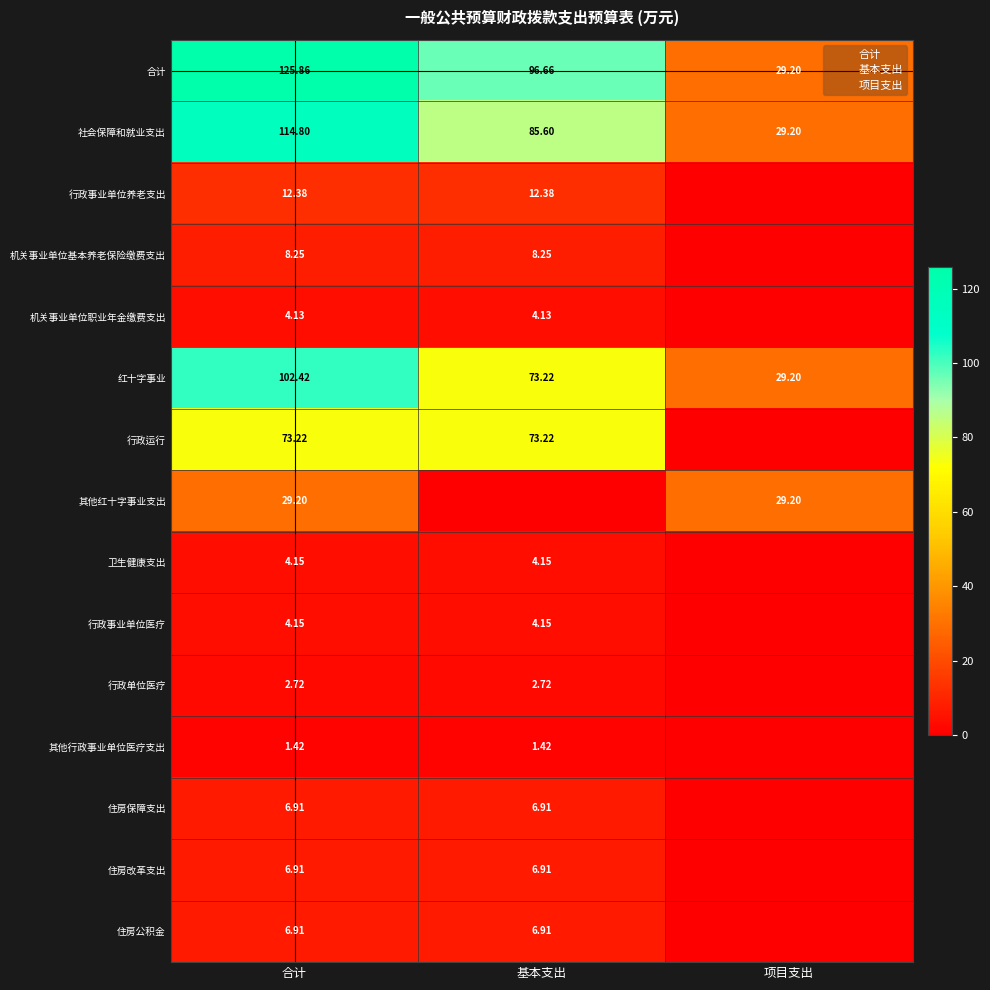

Between 合计 and 项目支出, which is larger?

合计